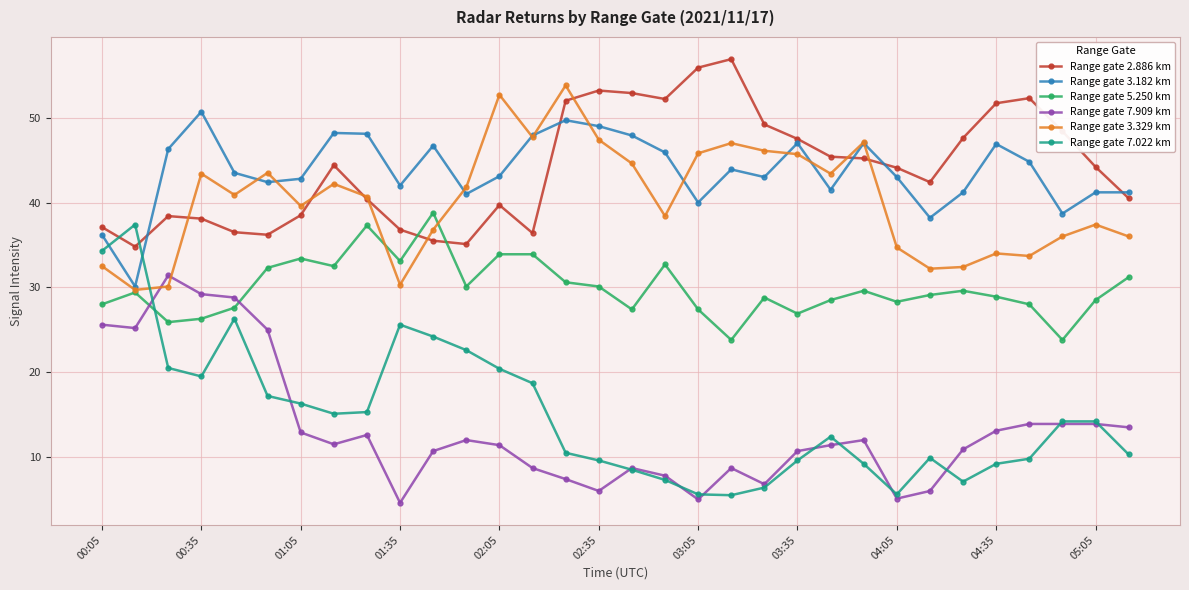

What is the value of the Range gate 7.909 km point at the 11th from the left?

10.7